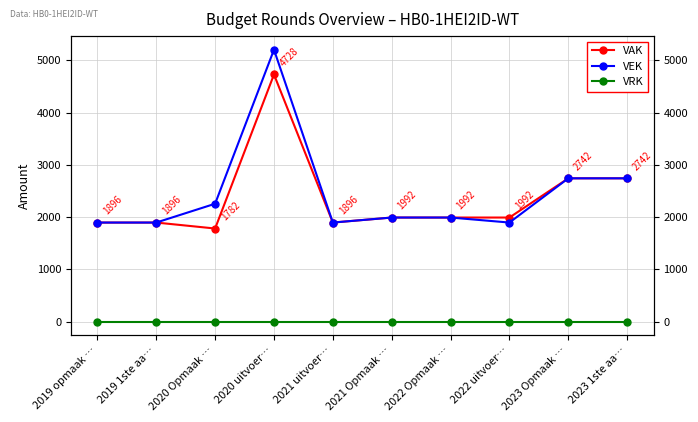

List the labels in order of VEK value, smallest first.

2019 opmaak …, 2019 1ste aa…, 2021 uitvoer…, 2022 uitvoer…, 2021 Opmaak …, 2022 Opmaak …, 2020 Opmaak …, 2023 Opmaak …, 2023 1ste aa…, 2020 uitvoer…